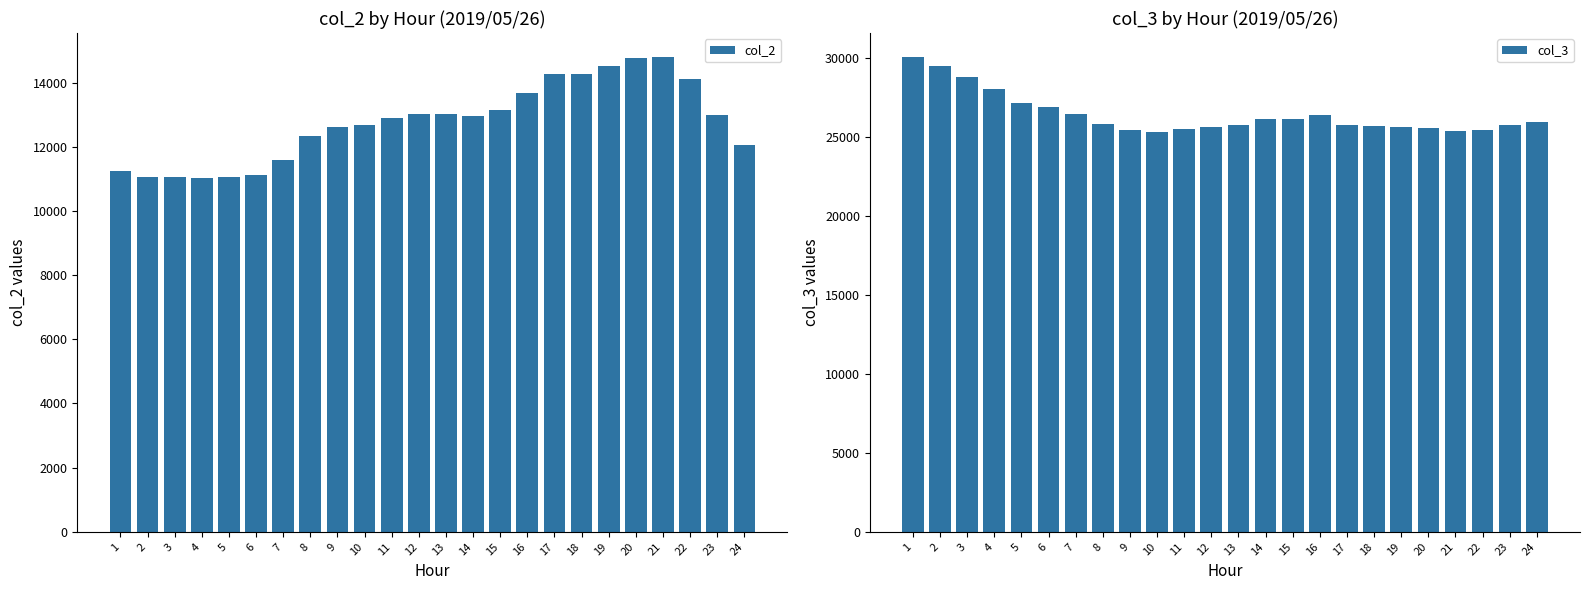

How many categories are shown in the chart?

24